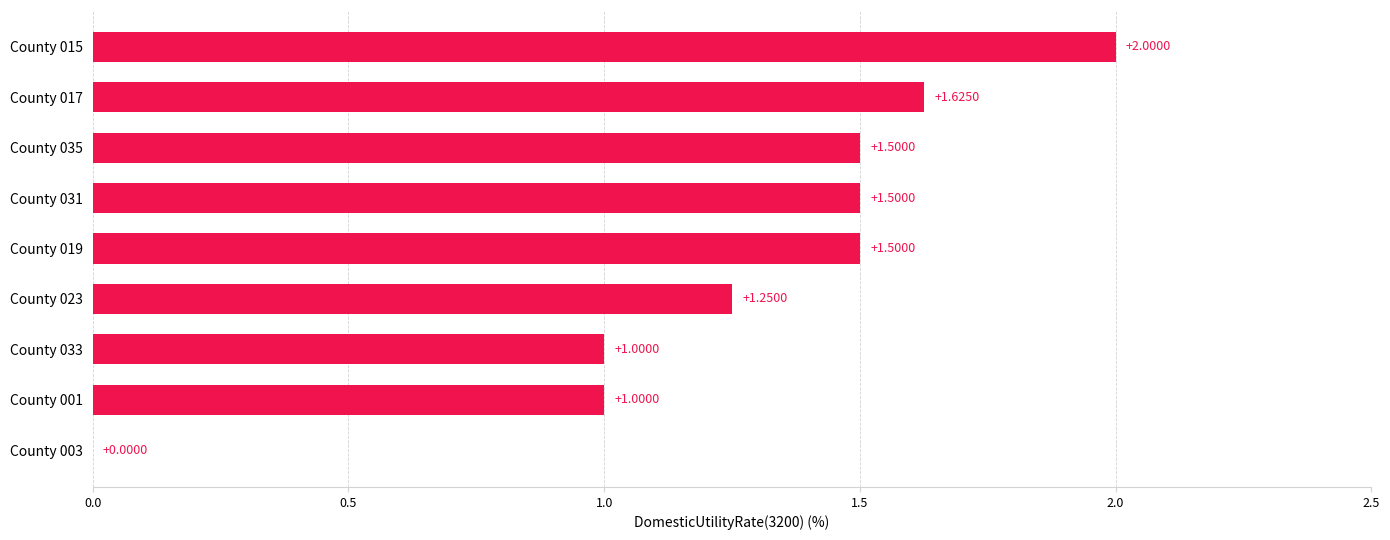

What is the sum of all values?

11.4